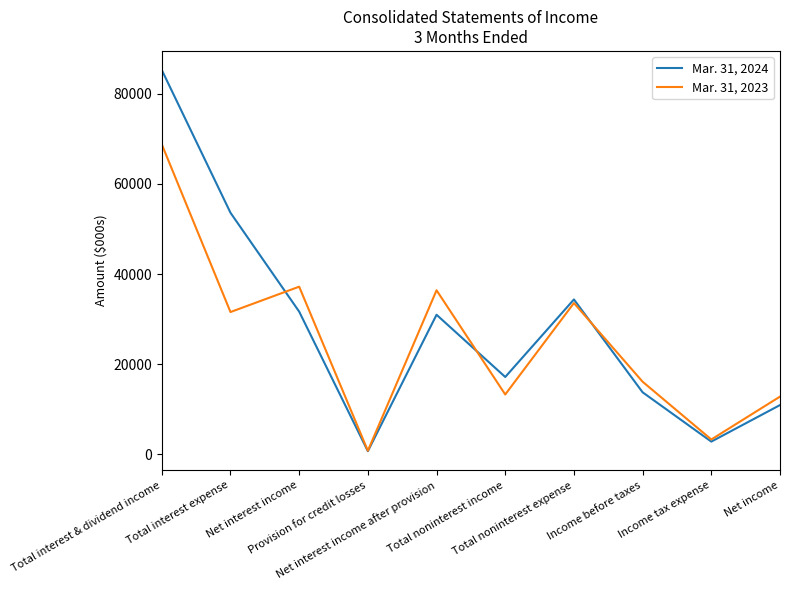

Which series has the largest range (max minus min)?

Mar. 31, 2024